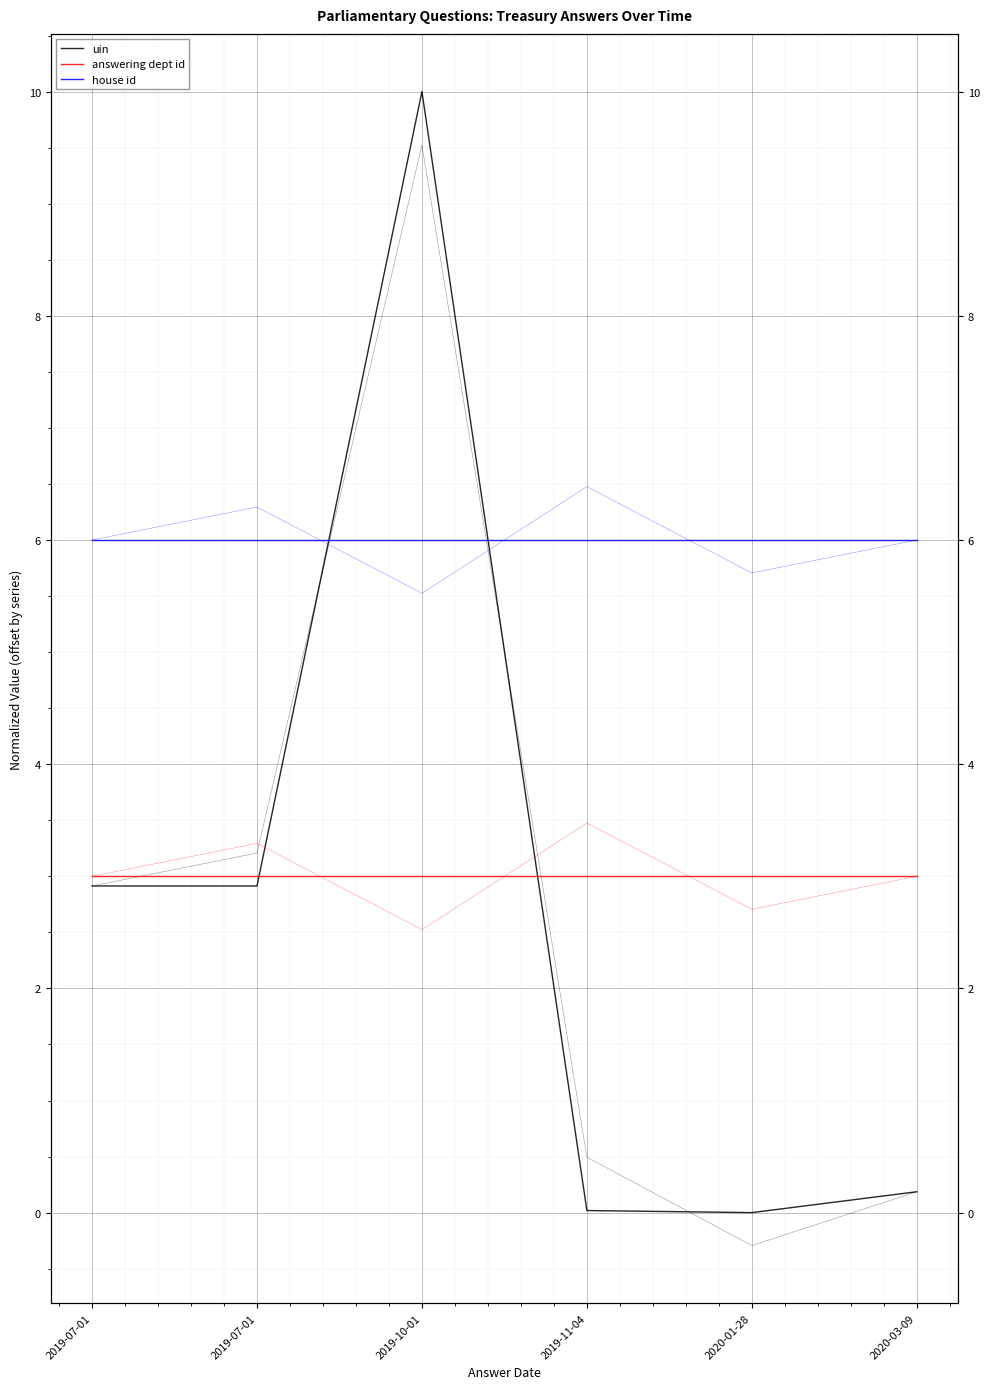

How many intersections are there between uin and house id?

2